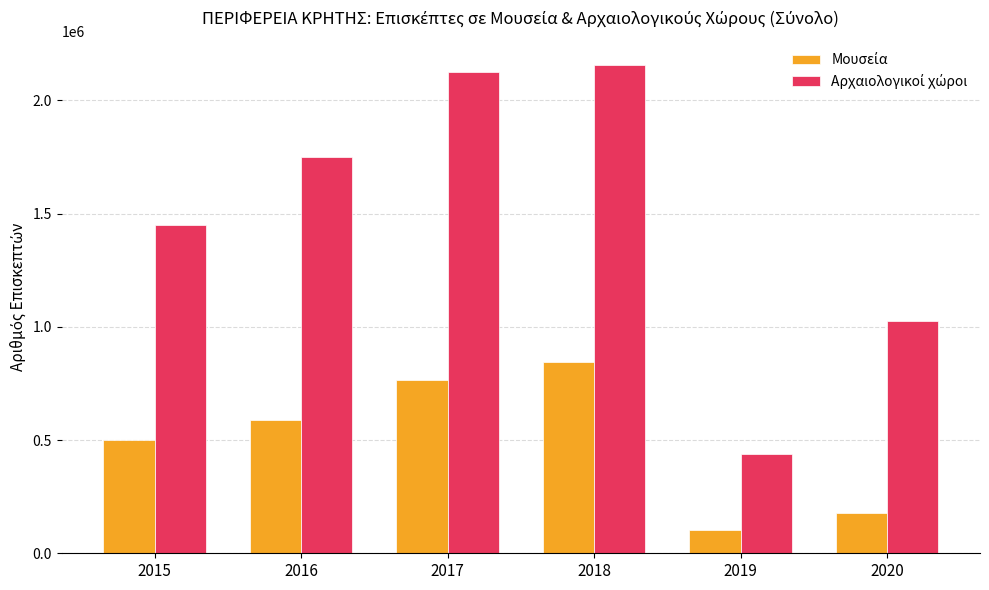

How many bars are there in each group?

2